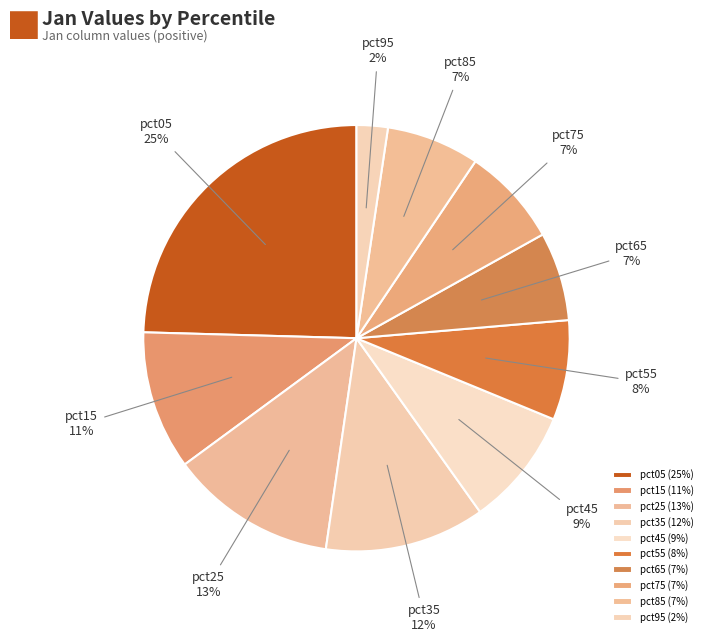

Is there any slice that represents more than half of the pie?

No